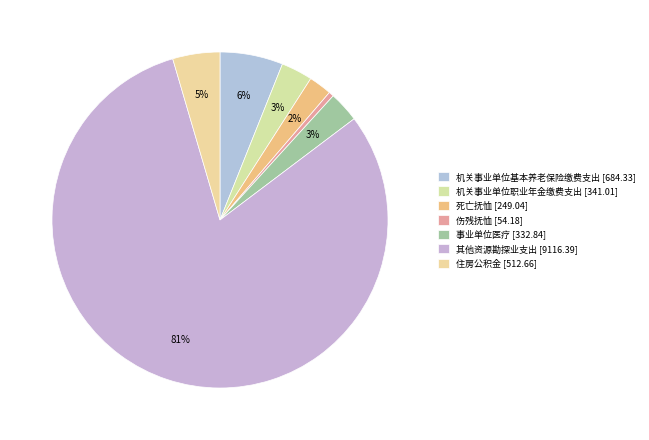

What percentage is the 其他资源勘探业支出 slice, to the nearest percent?

81%